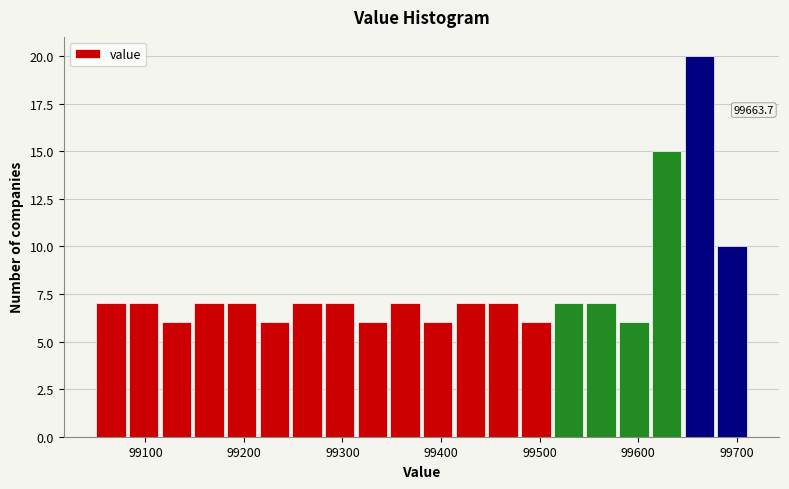

Read against the x-axis, roughly where is the centre of the tallest bar?

99660